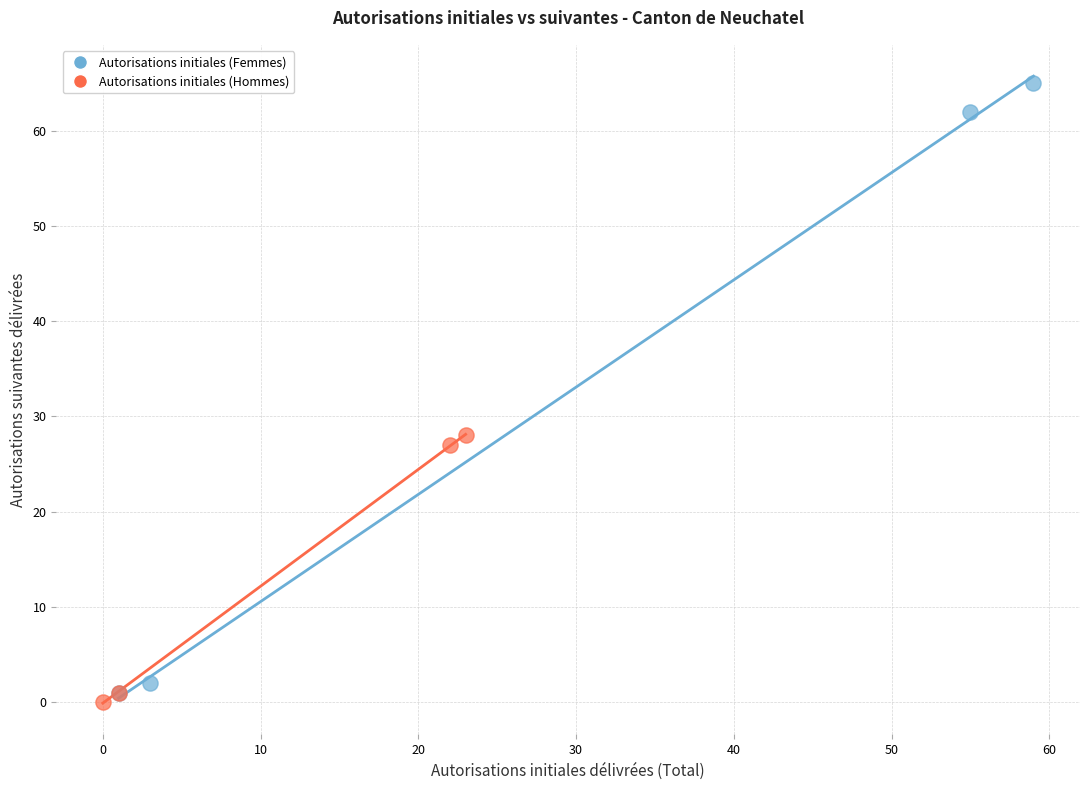

Which series has the largest Y range (max minus min)?

Autorisations initiales (Femmes)